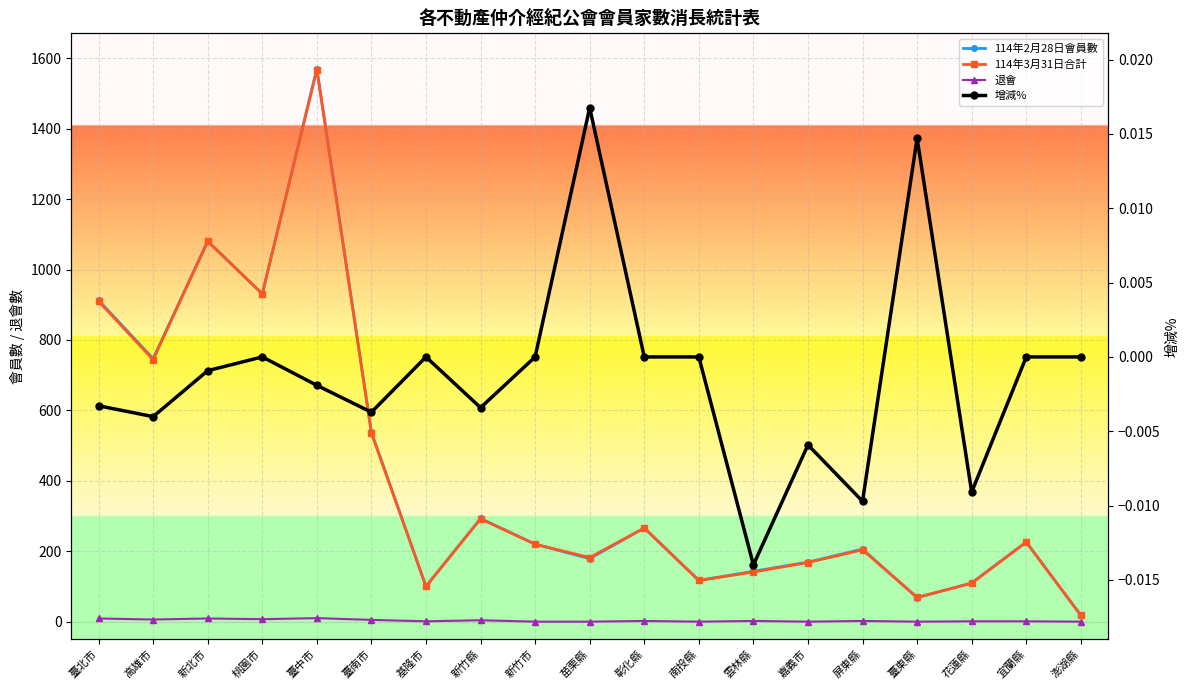

Which series has the largest total across all categories?

114年2月28日會員數